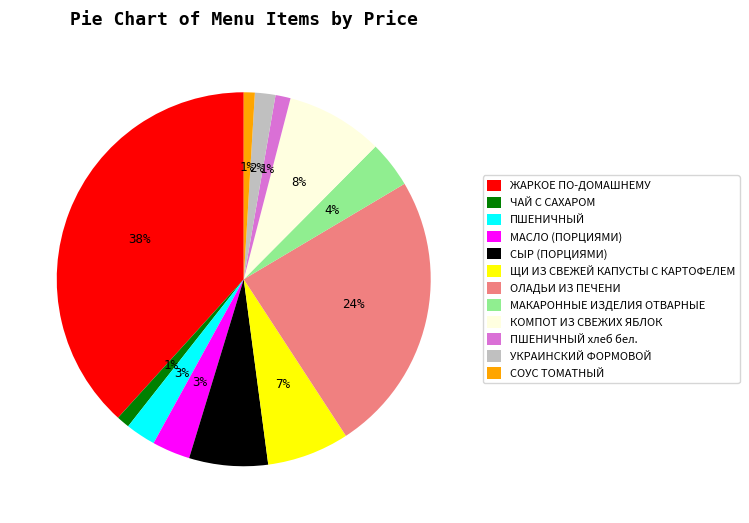

Does any single category account for the majority?

No